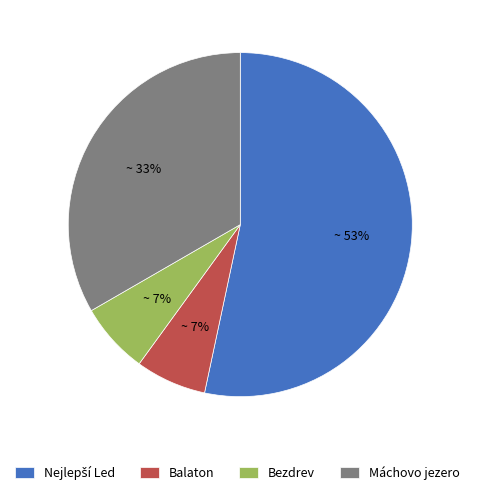

Is there any slice that represents more than half of the pie?

Yes